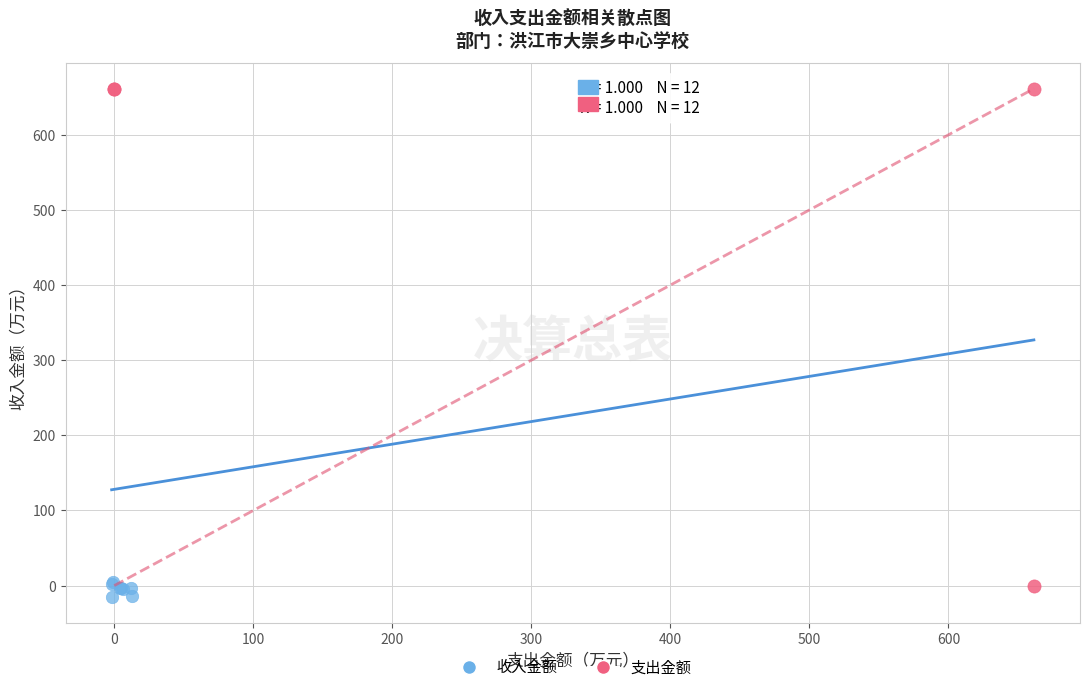

Which series contains the lowest Y value?

收入金额